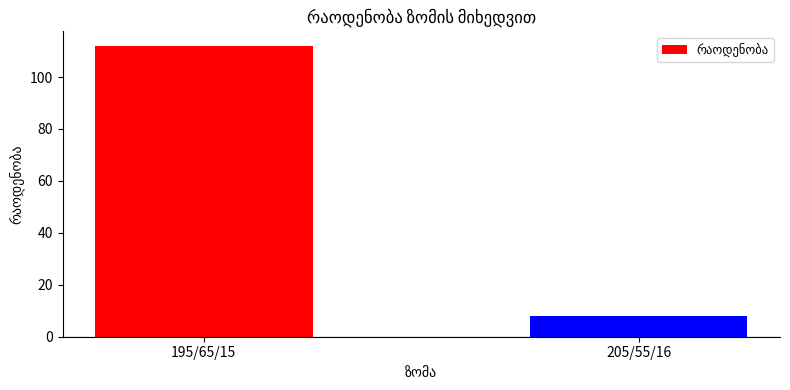

Reading right to left, list all the values displayed in this chart.

8	112